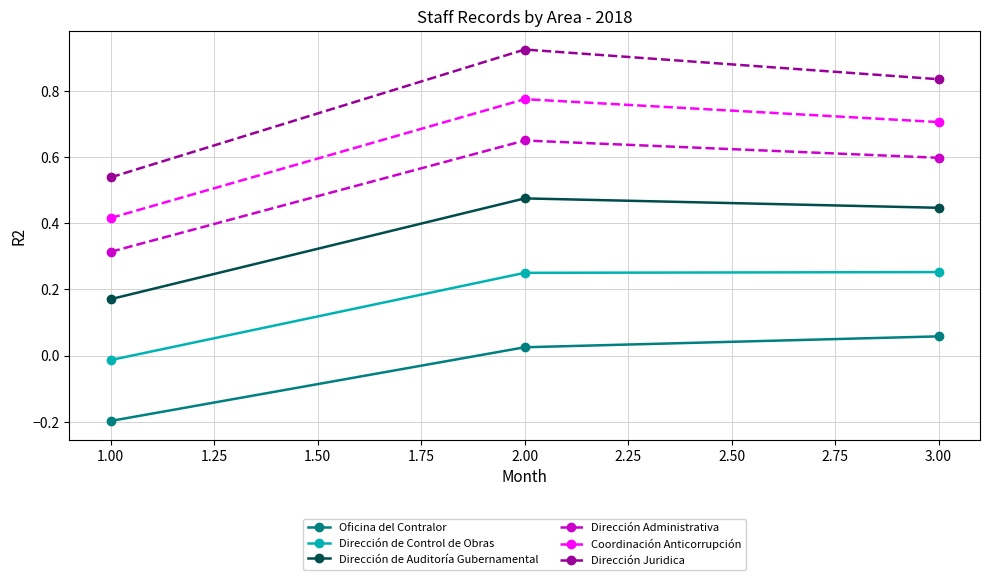

Count the Dirección Juridica values in the range 0 to 1.

3